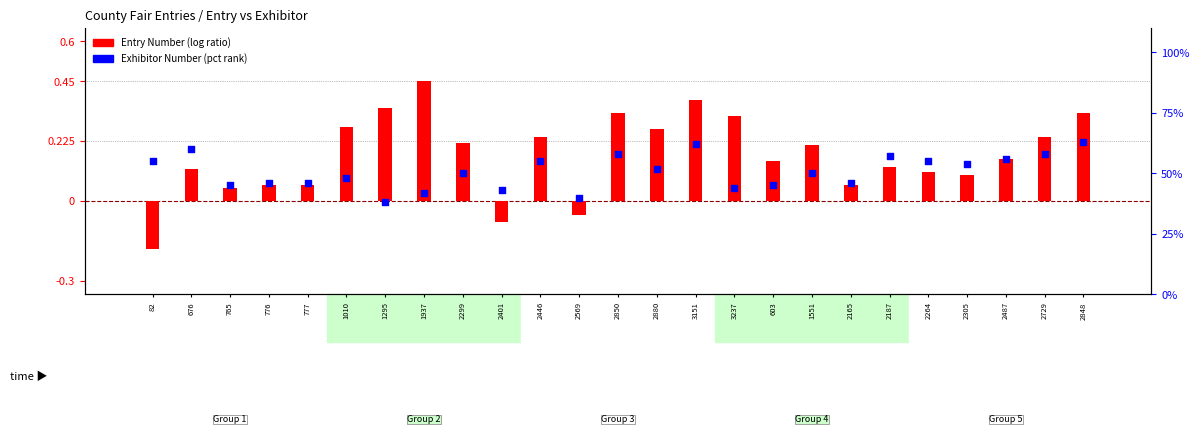

What is the total value across all series at 1010?

0.8